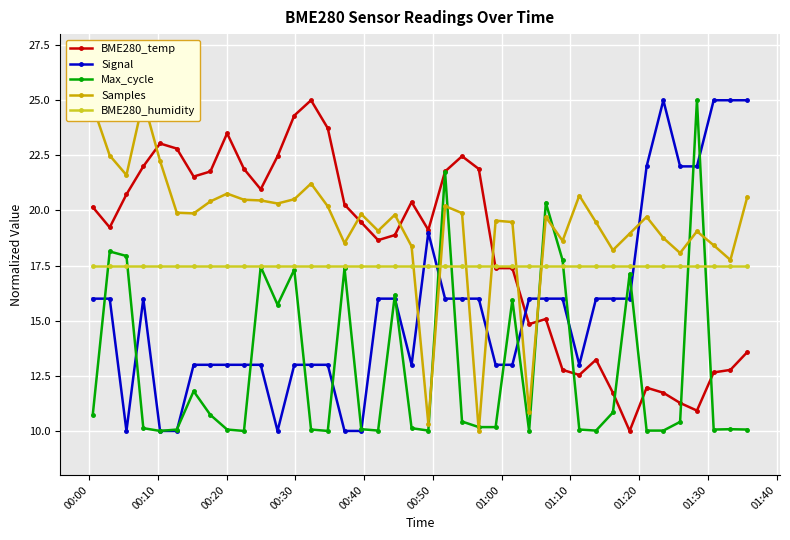

True or false: Max_cycle has more than 2 points higher than both neighbors.

True